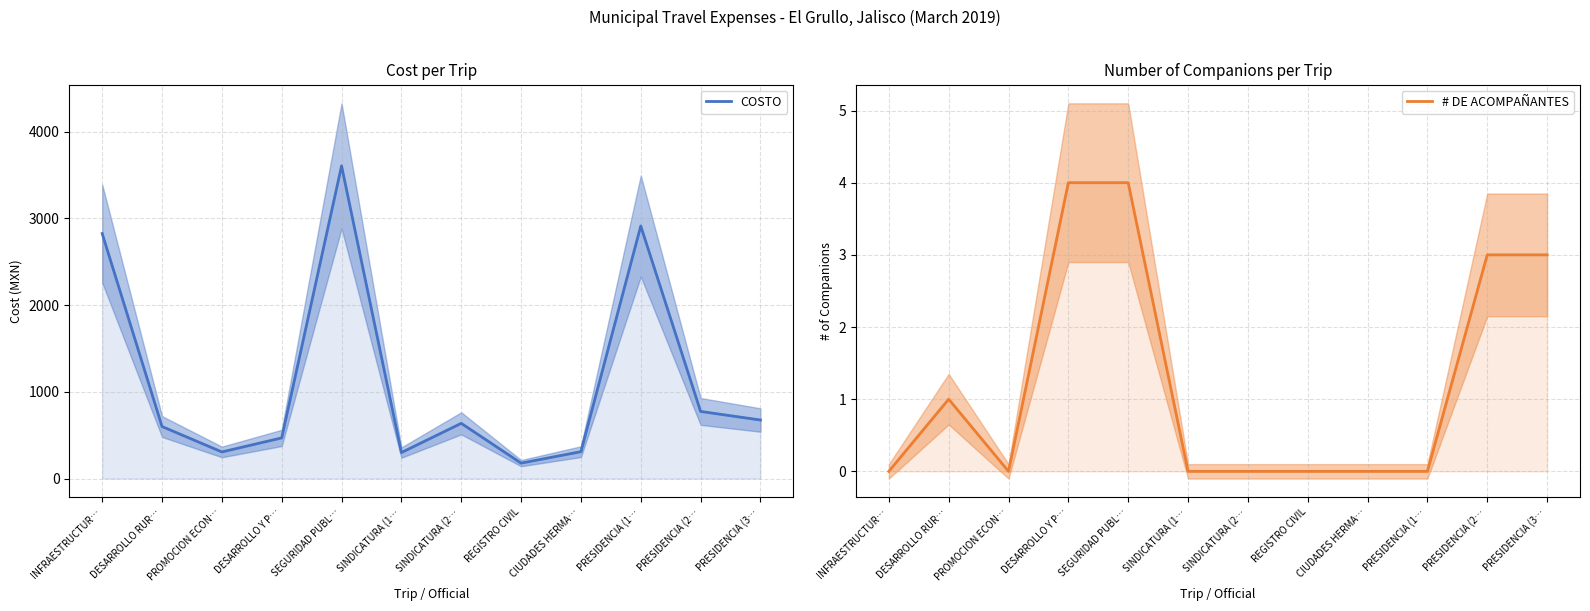

What is the label of the 6th point from the left?

SINDICATURA (1…